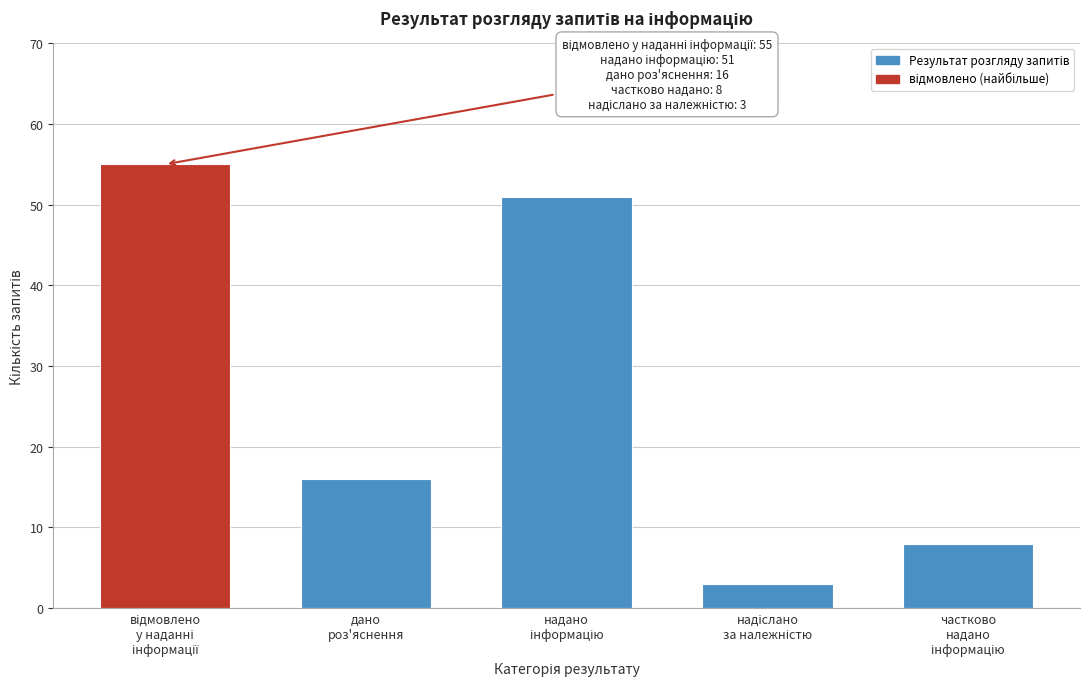

Reading left to right, list all the values displayed in this chart.

55	16	51	3	8